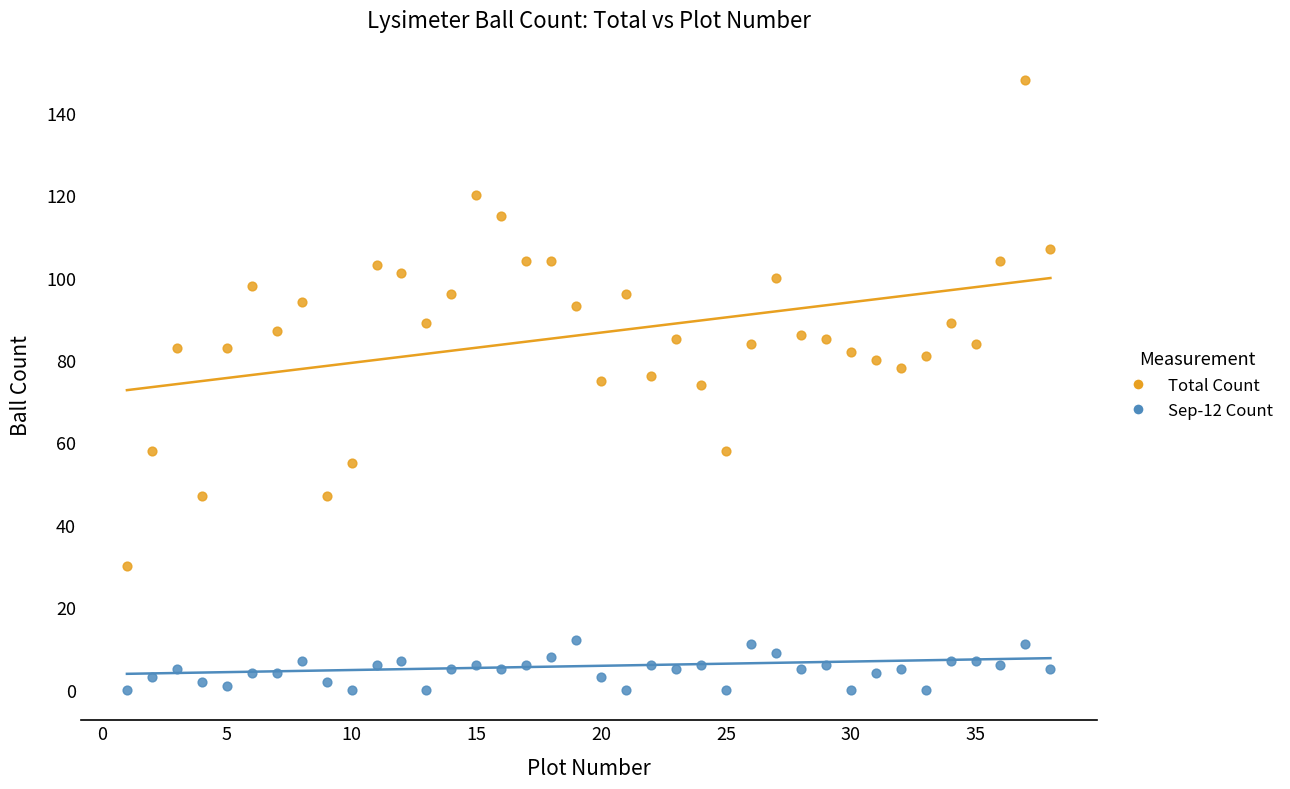

Which series has the widest spread of Y values?

Total Count